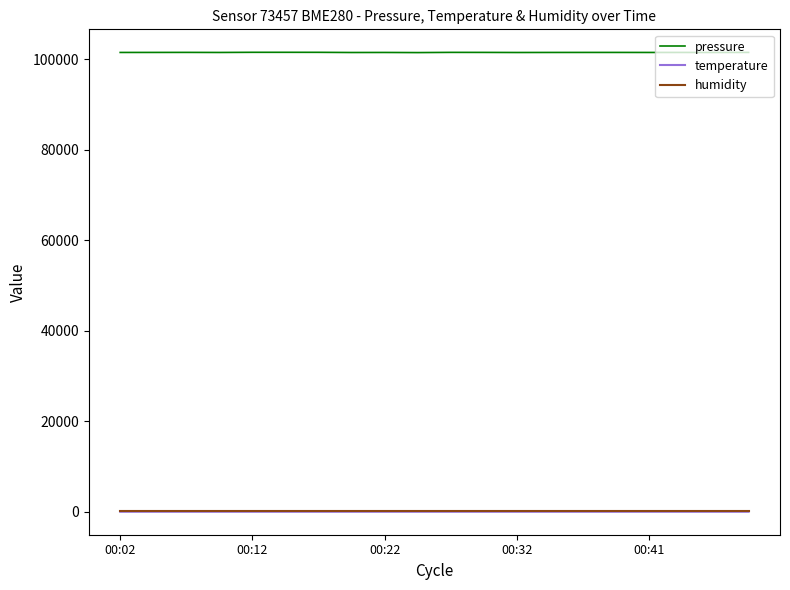

True or false: pressure and temperature cross at least once.

False